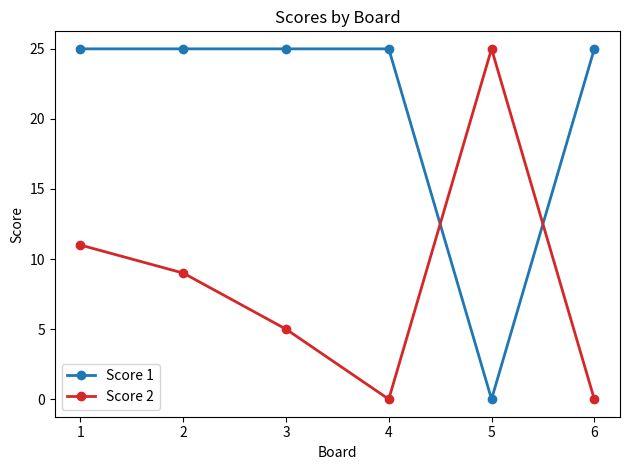

What is the difference between the second highest and minimum values in the Score 2 series?

11